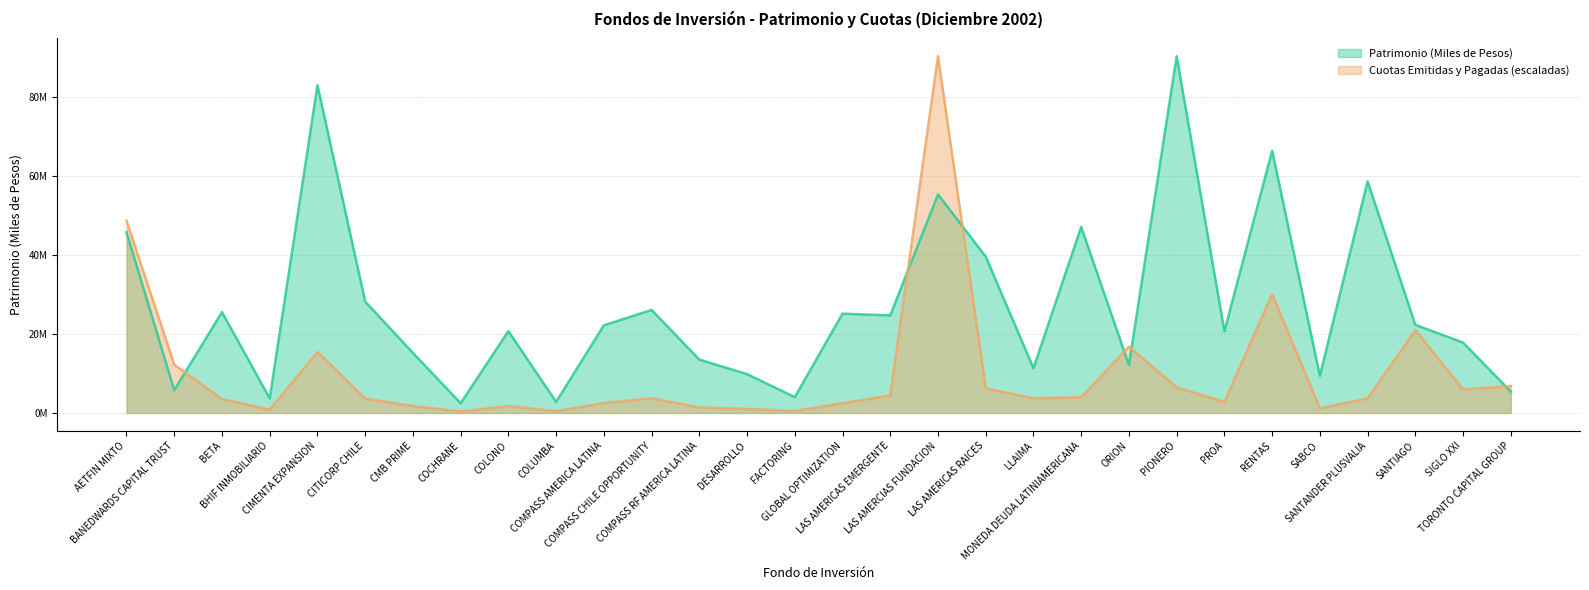

At which category does Patrimonio (Miles de Pesos) reach its first local peak?

BETA